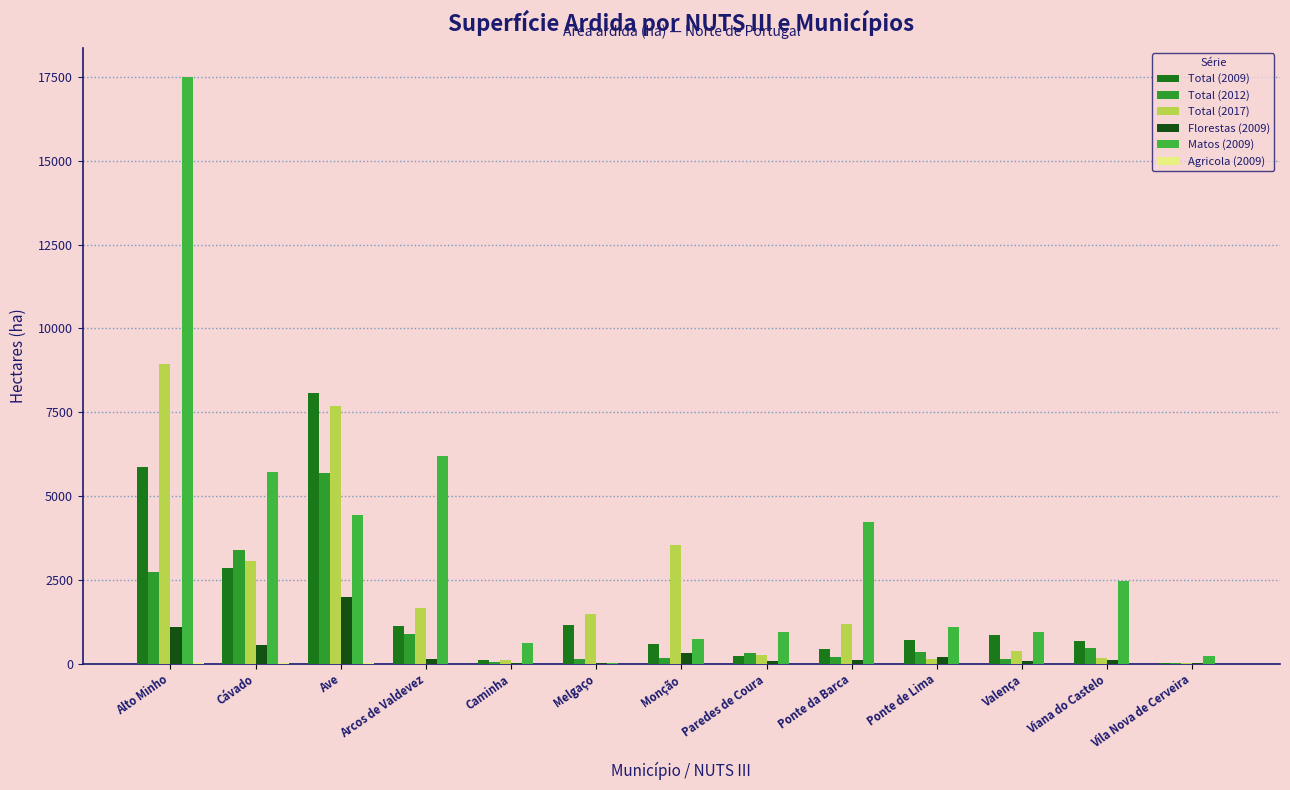

What is the sum of all Total (2017) values?

28613